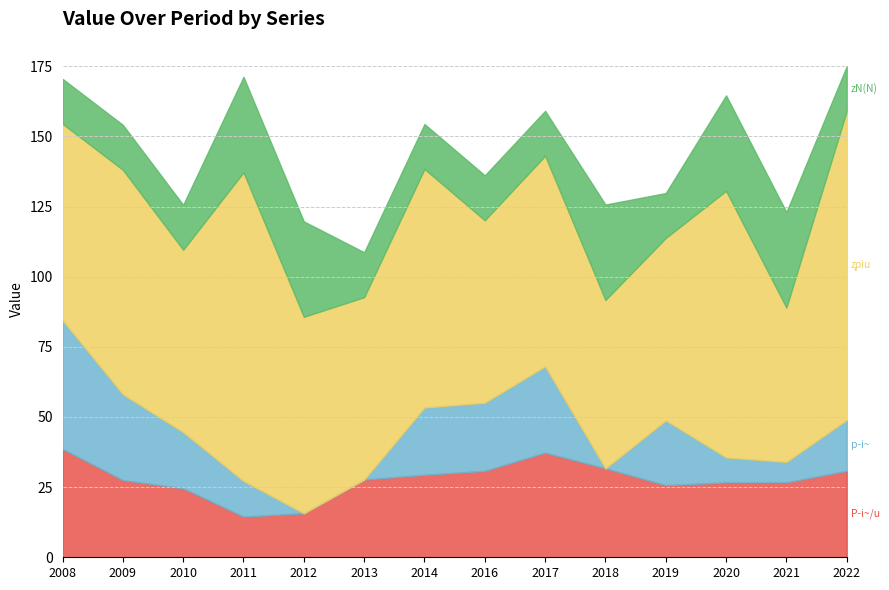

How many data points in P­i~/u are less than 27?

6